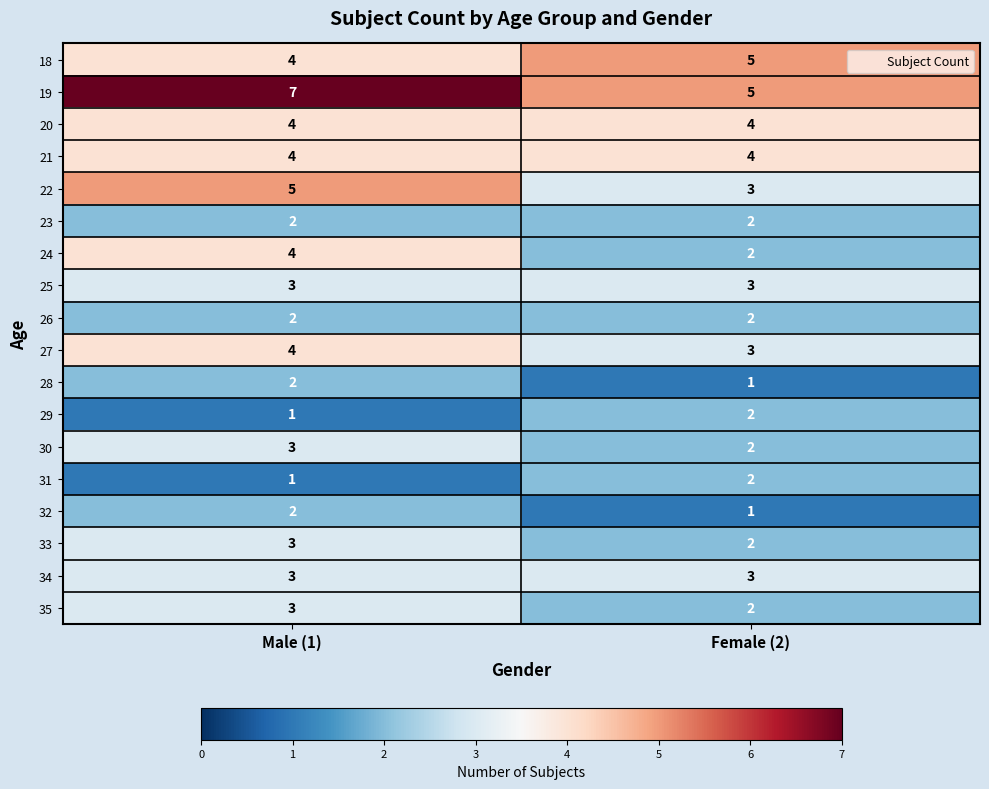

What is the sum of all 20 values?

8